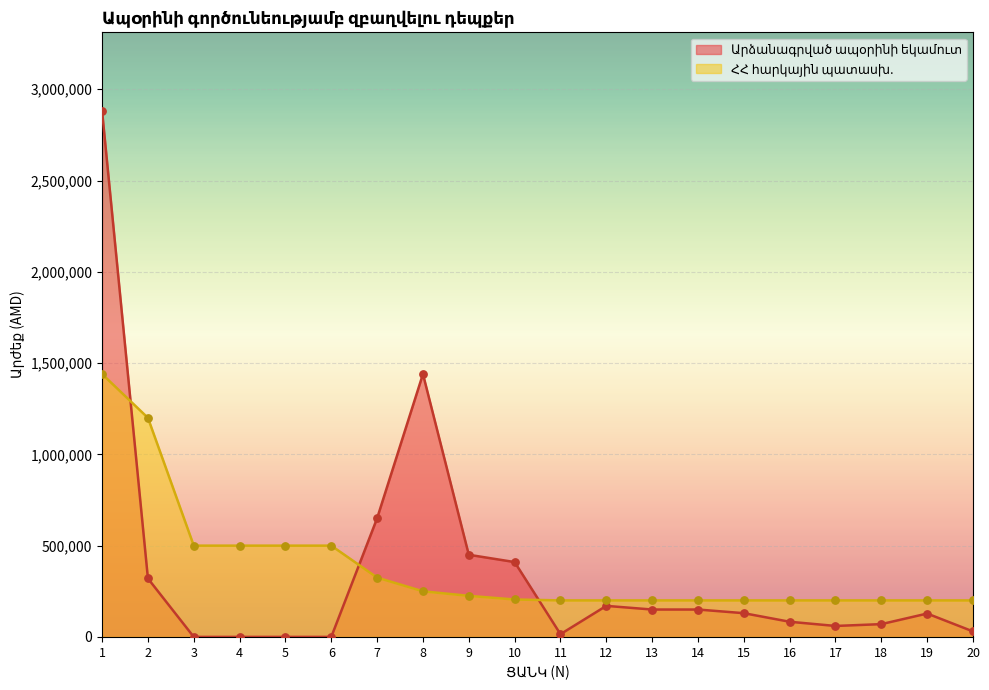

Which series contains the lowest Y value?

Արձանագրված ապօրինի եկամուտ